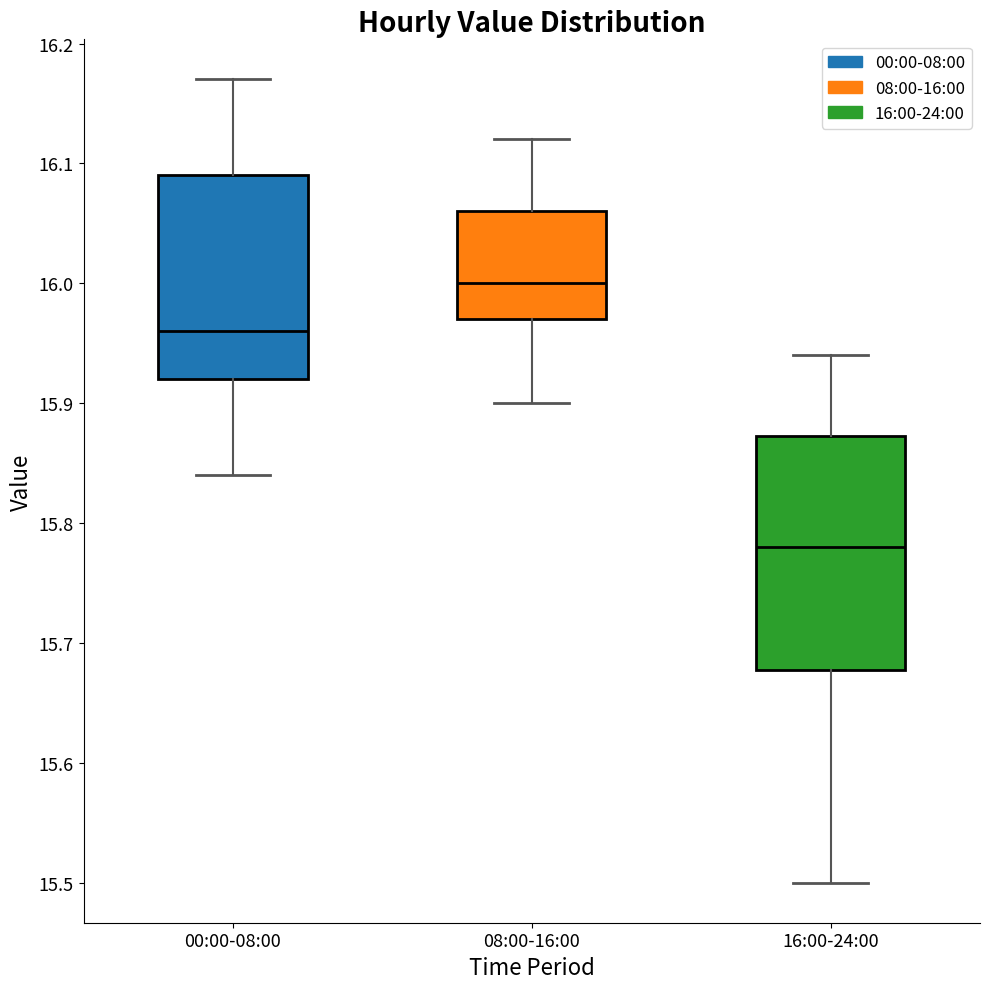

Where is the upper edge of the box for 08:00-16:00 on the y-axis? The values are not printed on the chart, so give them approximately, as read against the axis.

16.06